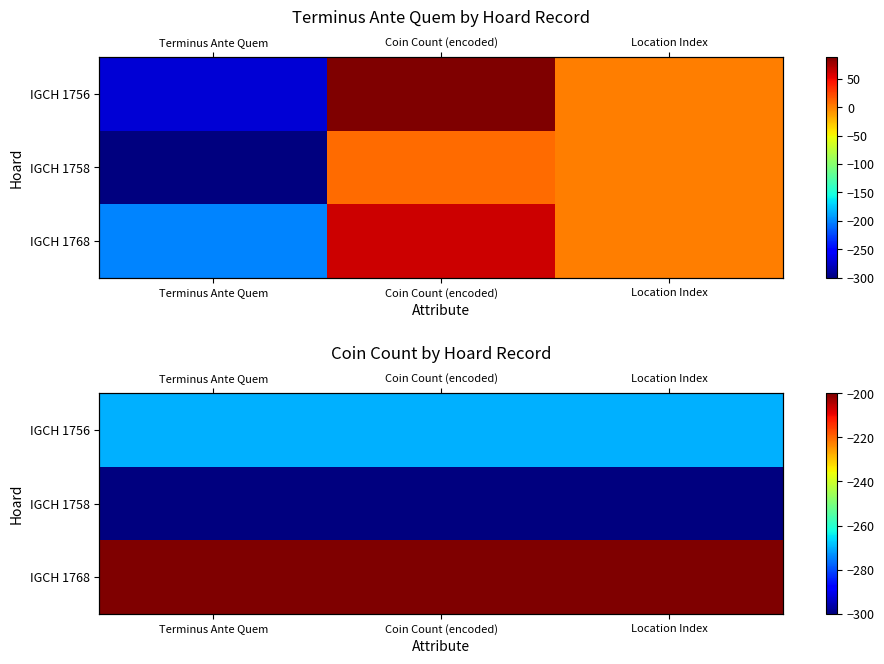

What is the maximum value for IGCH 1756?

-270